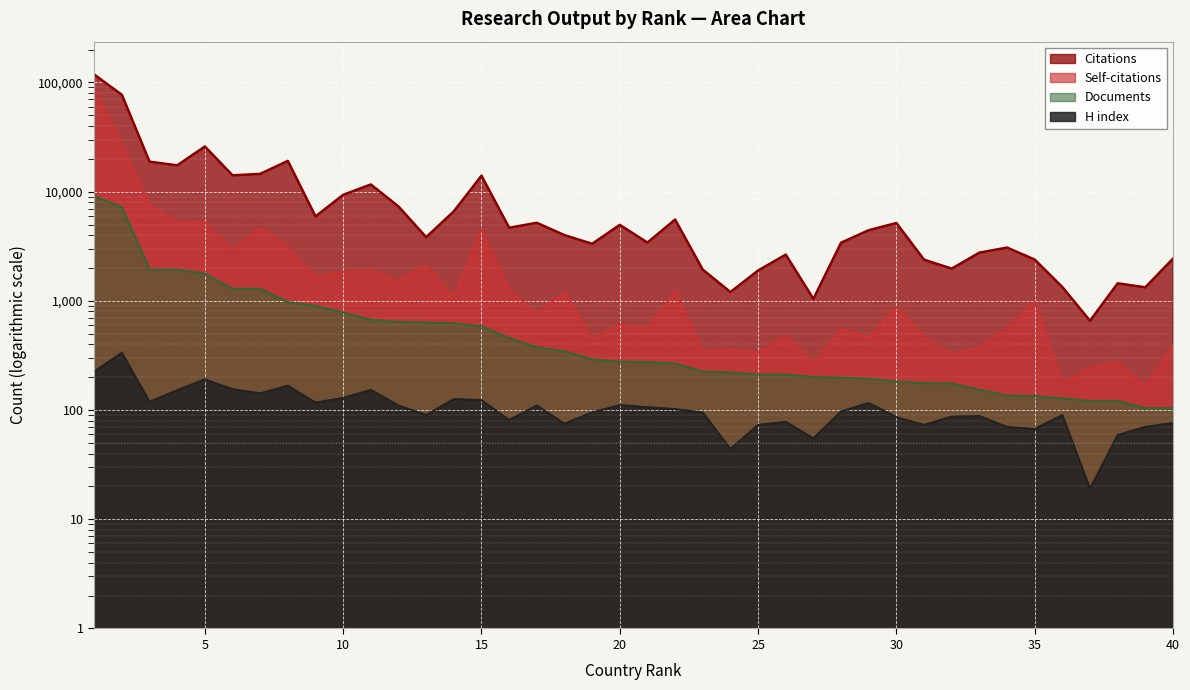

True or false: H index and Documents cross at least once.

False